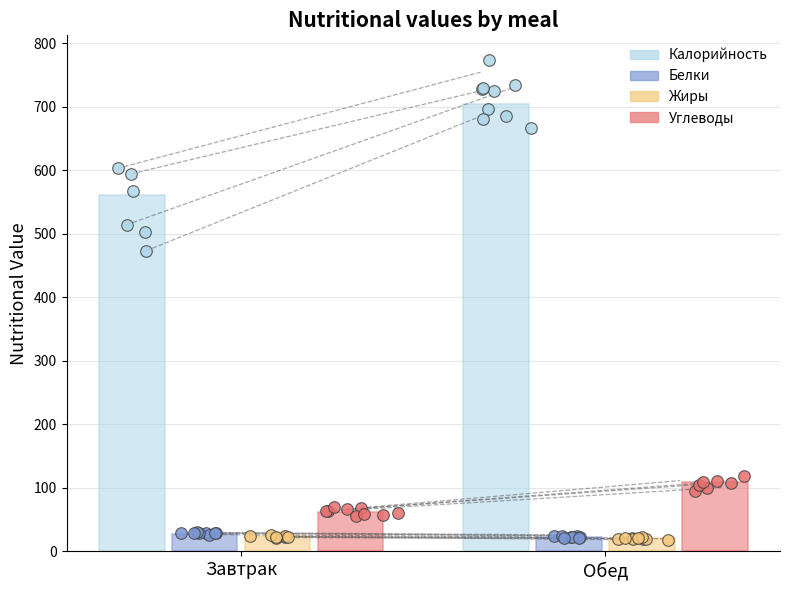

At which category is the sum across all series the highest?

Обед